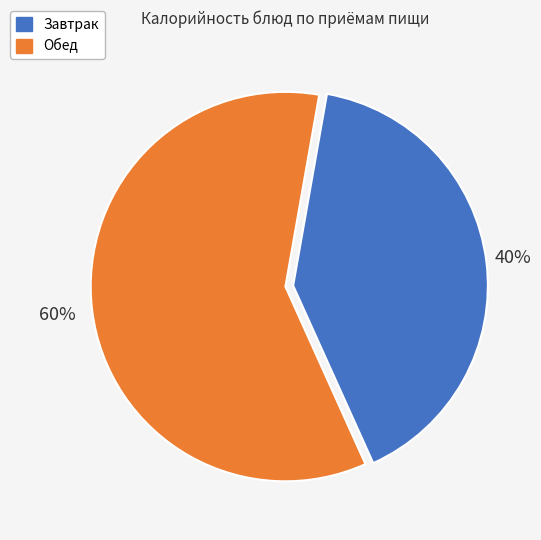

To the nearest percent, what is the average slice percentage?

50%